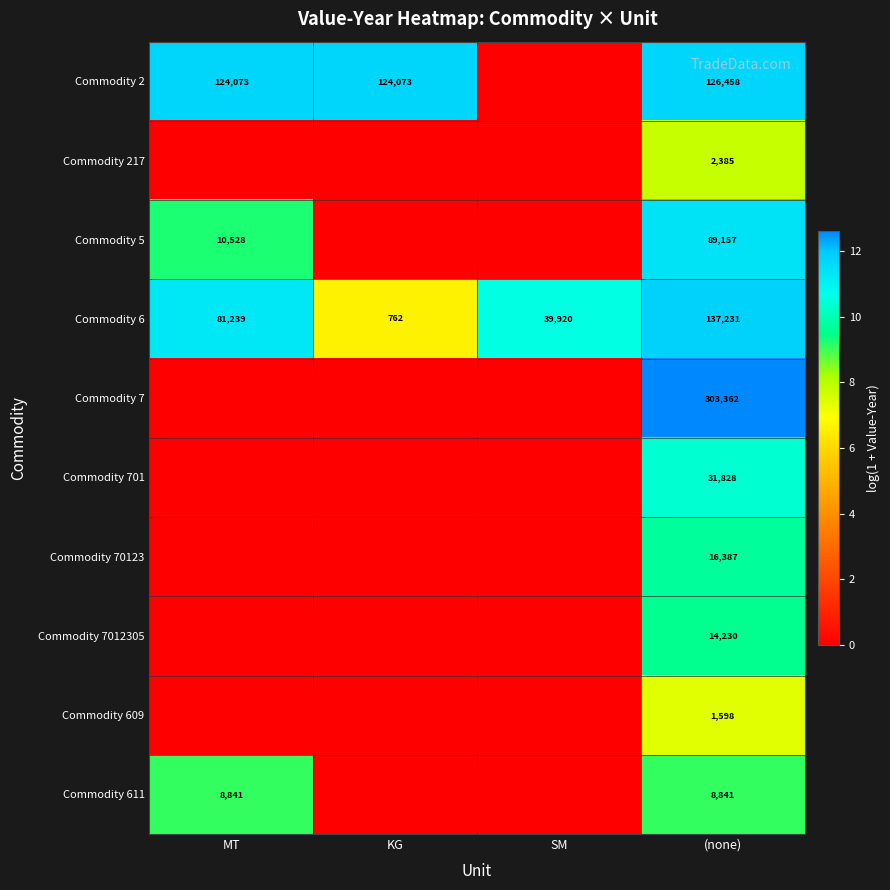

What is the difference between the highest and lowest values at (none)?

301764